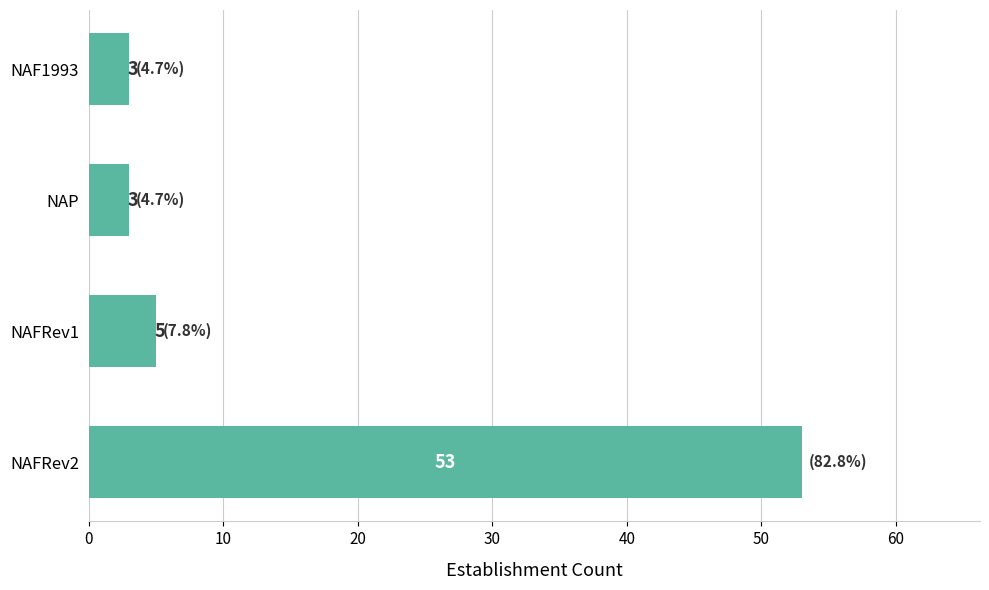

Reading top to bottom, what are all the values shown in this chart?

3	3	5	53